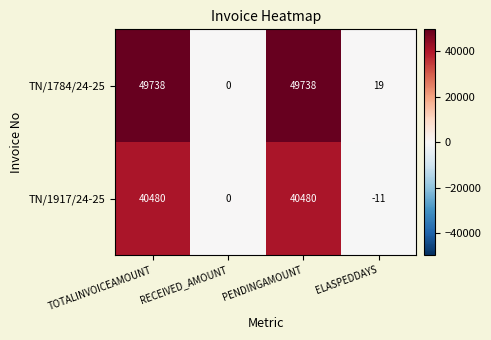

What is the minimum value shown in the chart?

-11